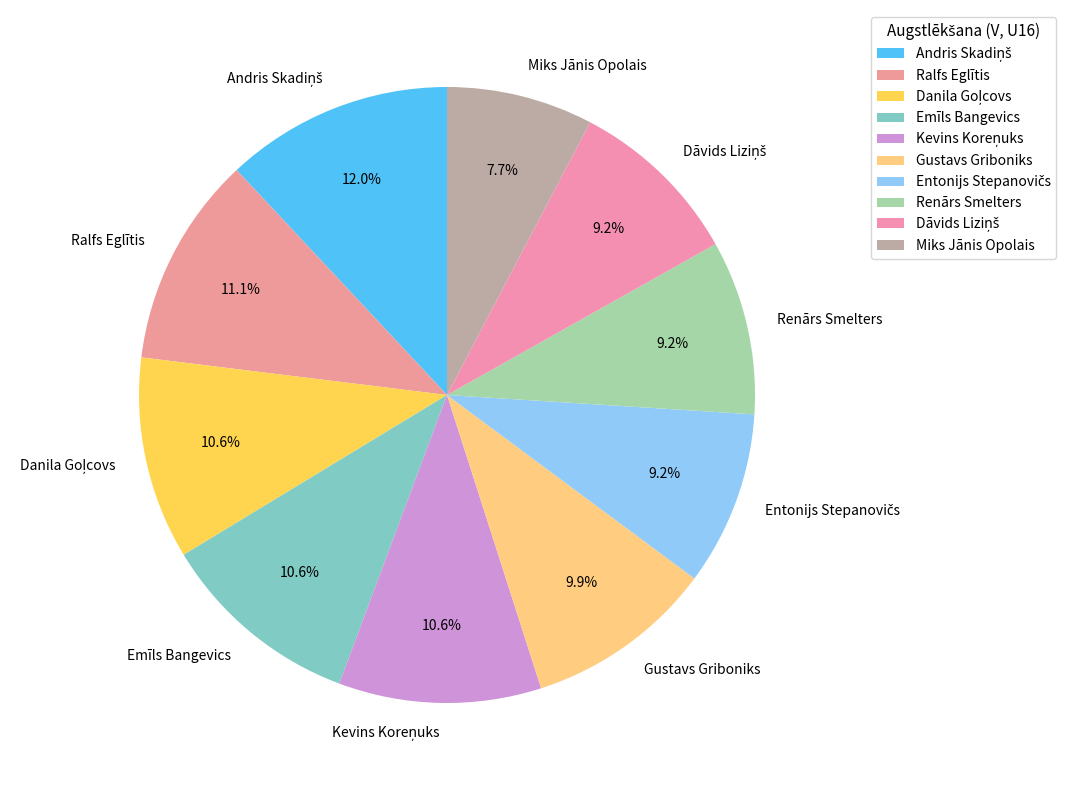

Count the number of slices in the pie.

10